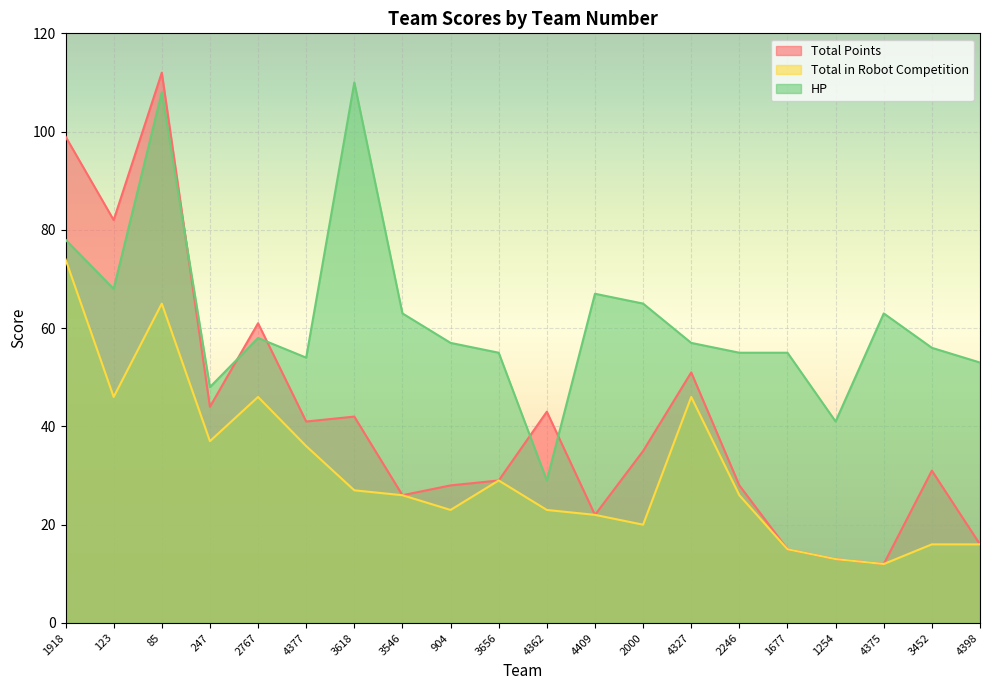

How many data points in HP are above 57?

9